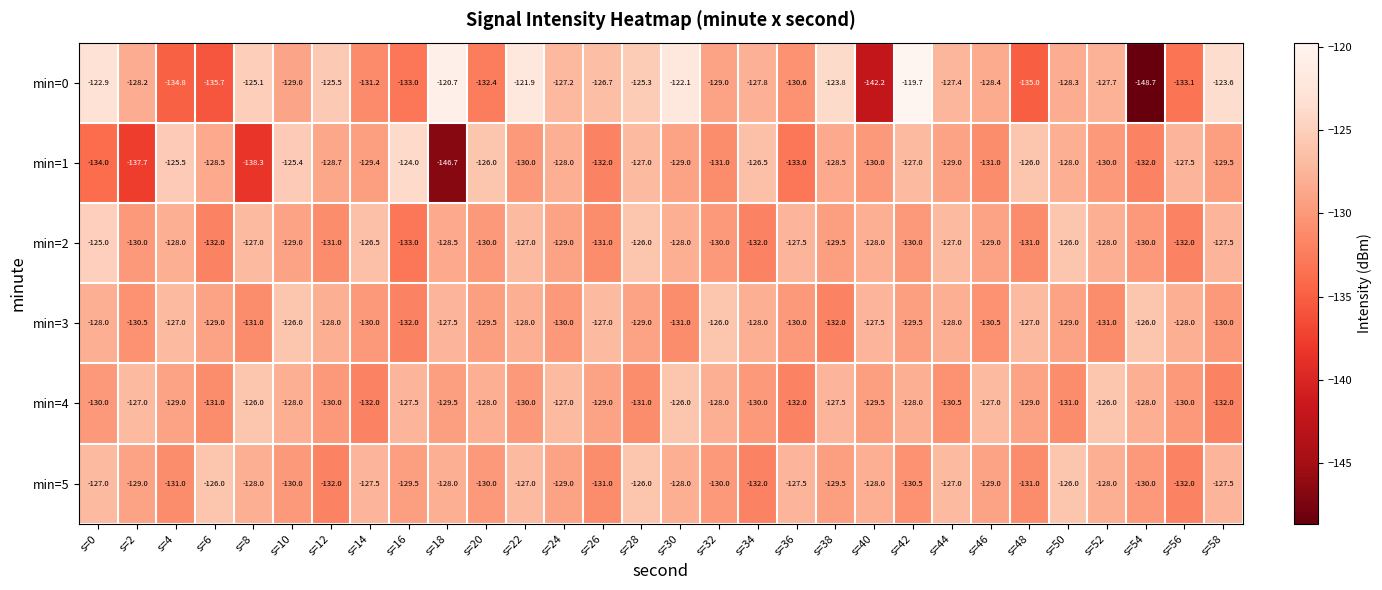

What is the total value across all series at s=54?

-794.7